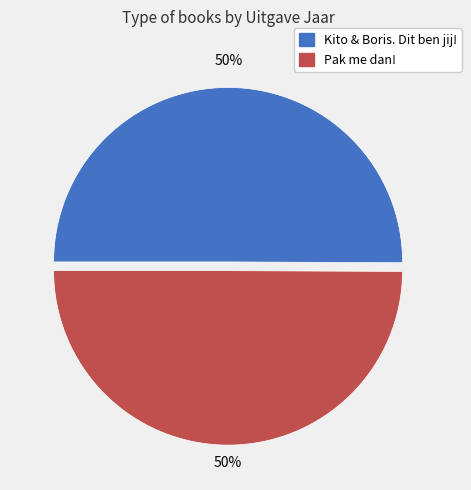

True or false: Kito & Boris. Dit ben jij! accounts for 50% of the total.

True